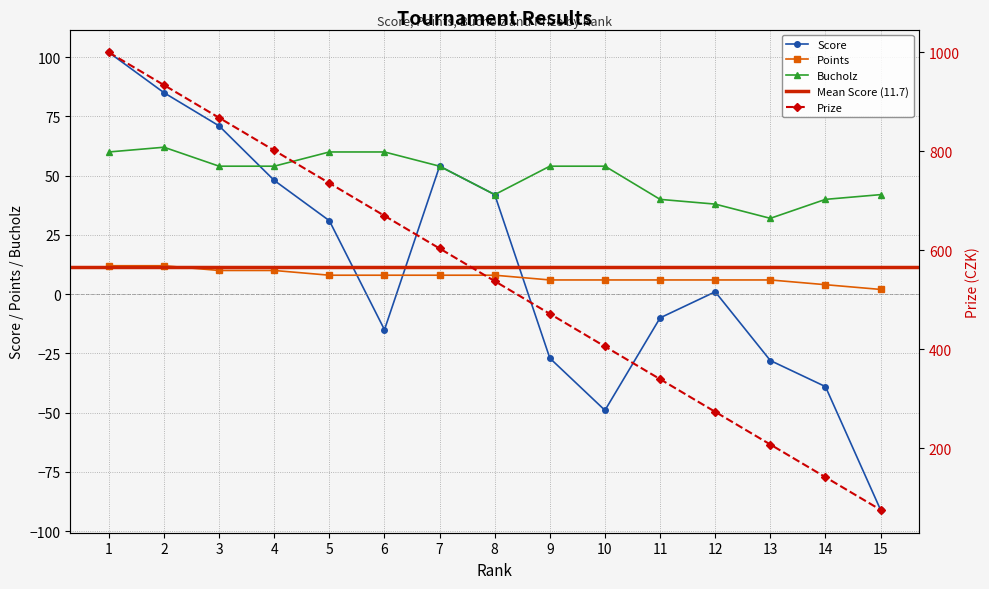

Which category has the lowest value in the Score series?

15